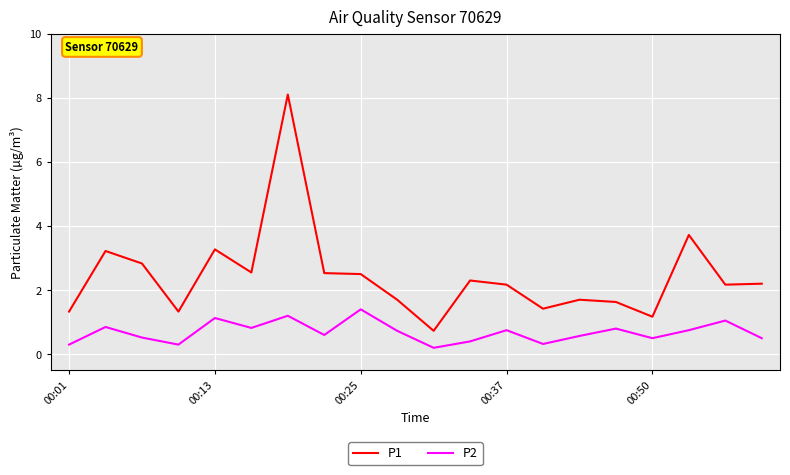

Which series has the widest spread of values?

P1